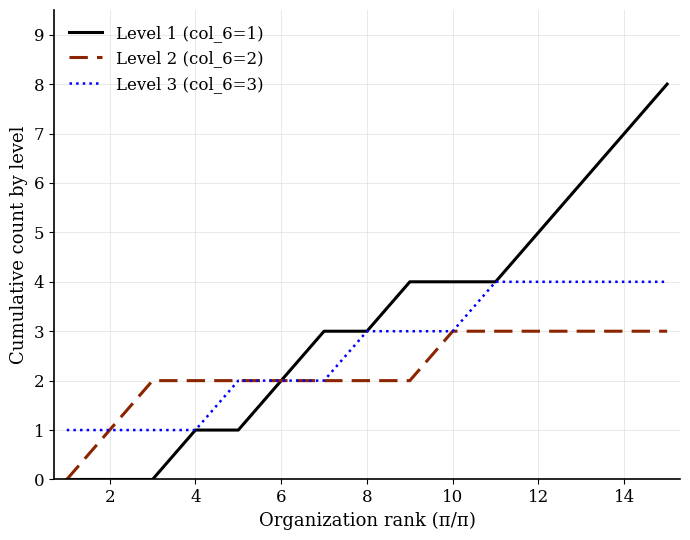

Which series has the largest total across all categories?

Level 1 (col_6=1)